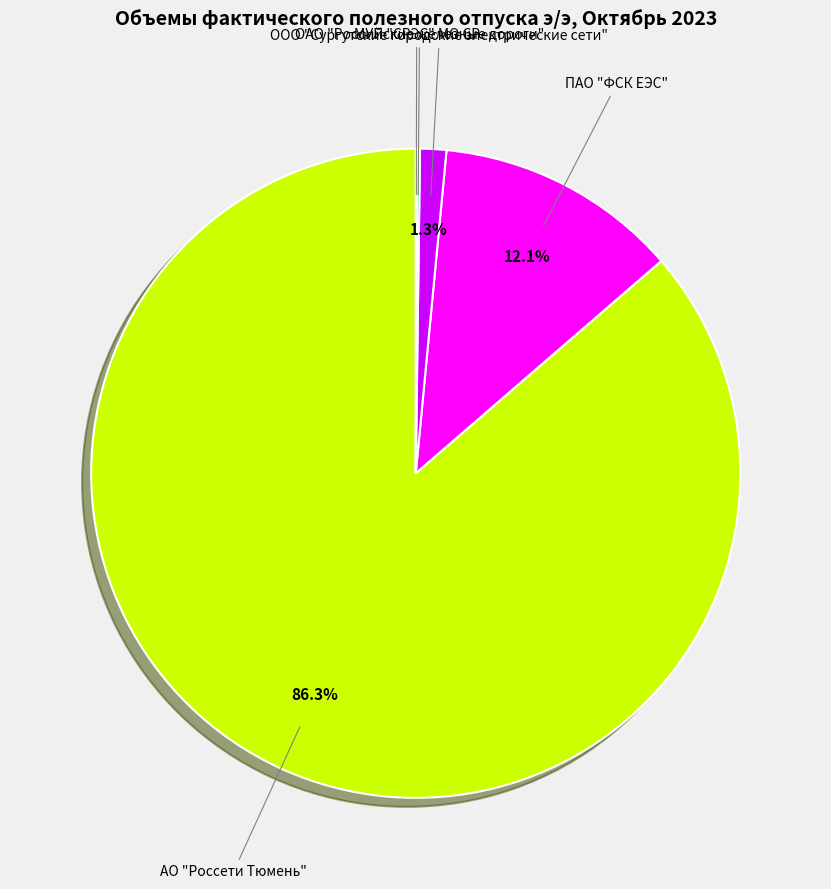

Is there any slice that represents more than half of the pie?

Yes